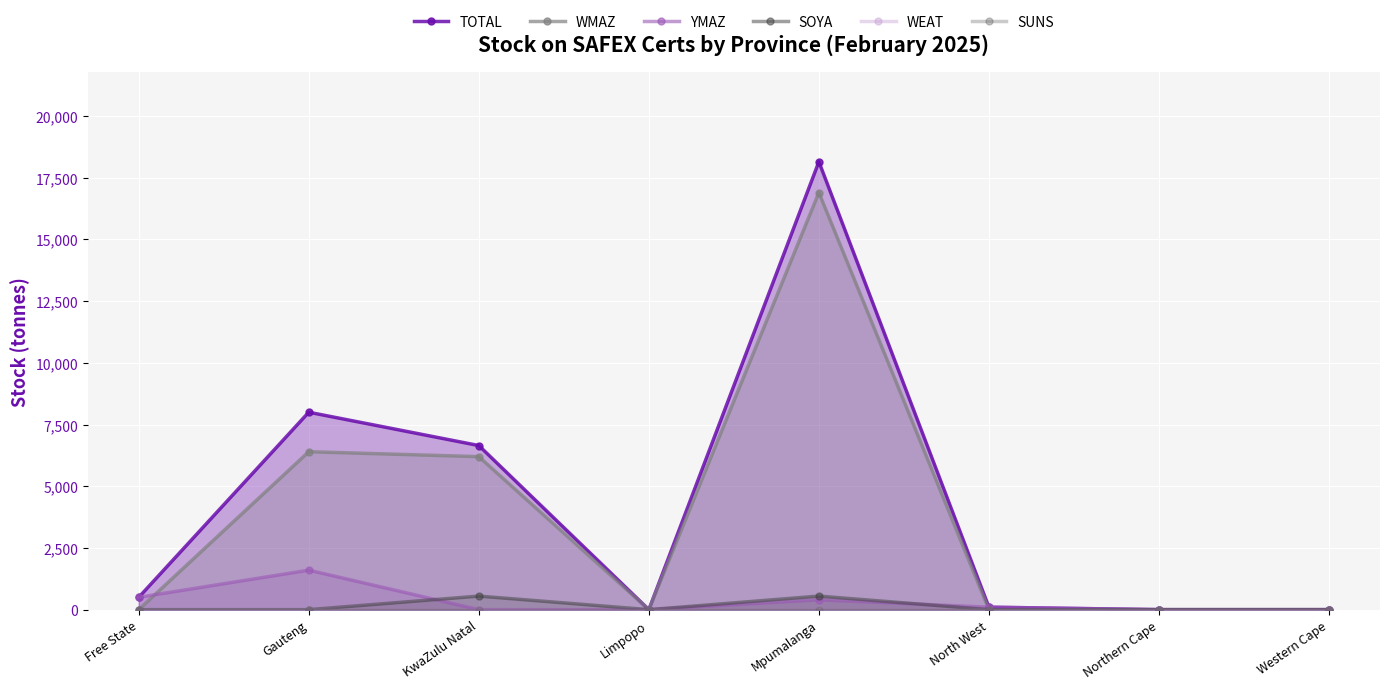

Reading right to left, what are all the values shown in this chart?

TOTAL: 0	0	100	18150	0	6650	8000	500
WMAZ: 0	0	0	16900	0	6200	6400	0
YMAZ: 0	0	100	400	0	0	1600	500
SOYA: 0	0	0	550	0	550	0	0
WEAT: 0	0	0	0	0	0	0	0
SUNS: 0	0	0	0	0	0	0	0